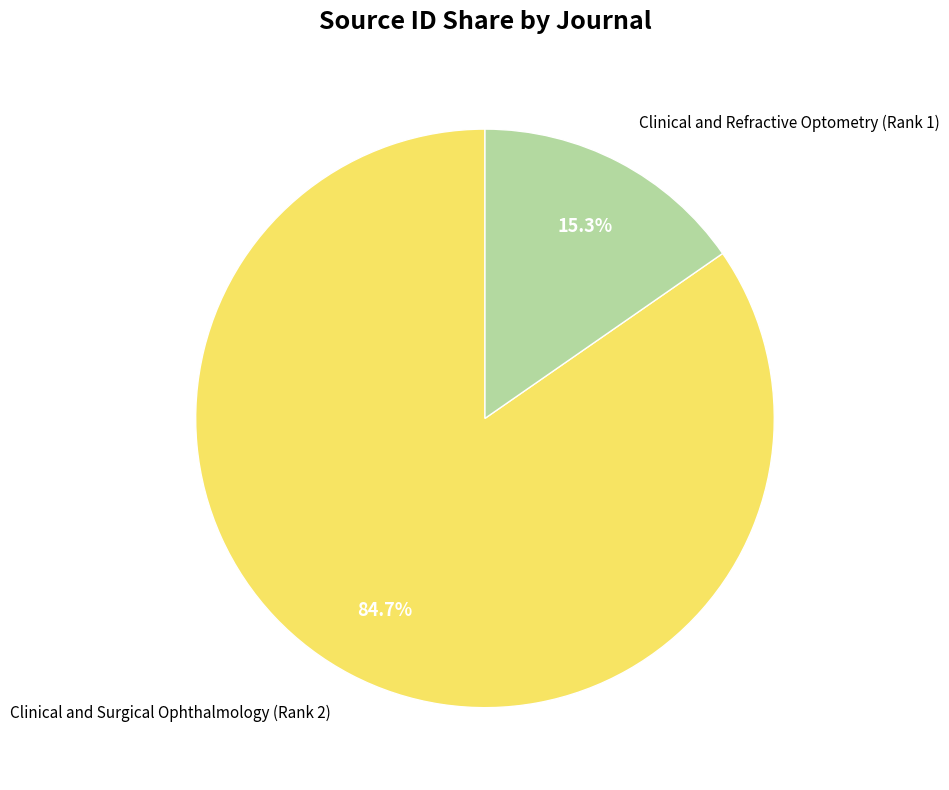

To the nearest percent, what percentage of the pie is Clinical and Surgical Ophthalmology (Rank 2)?

85%